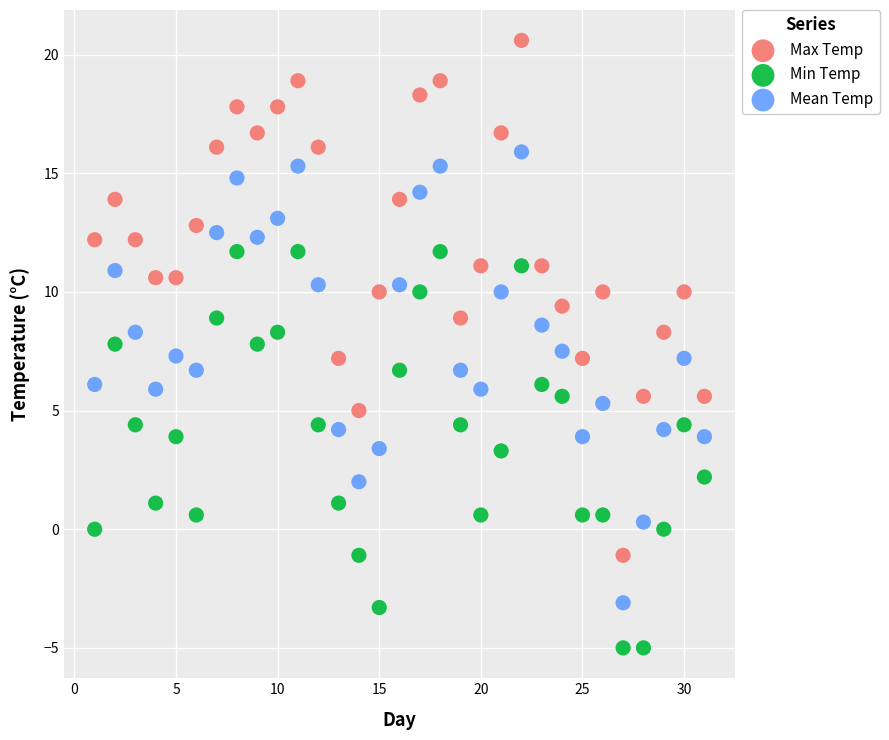

Which series contains the lowest Y value?

Min Temp